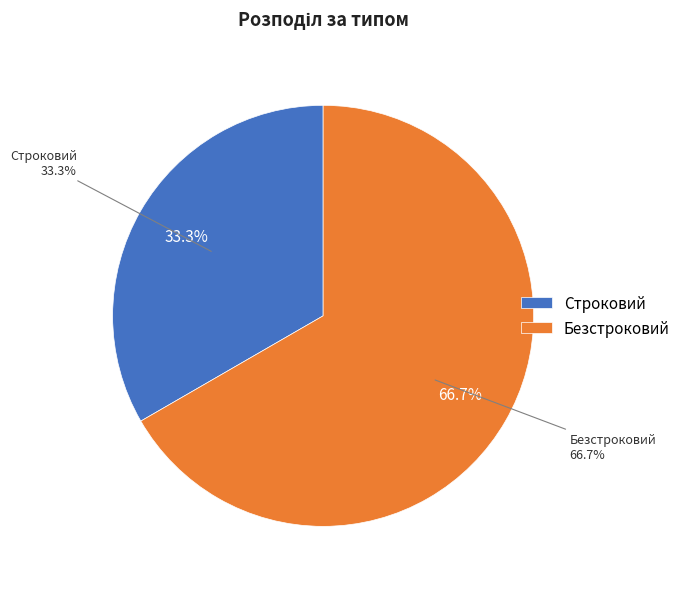

Does Строковий represent more than half of the total?

No